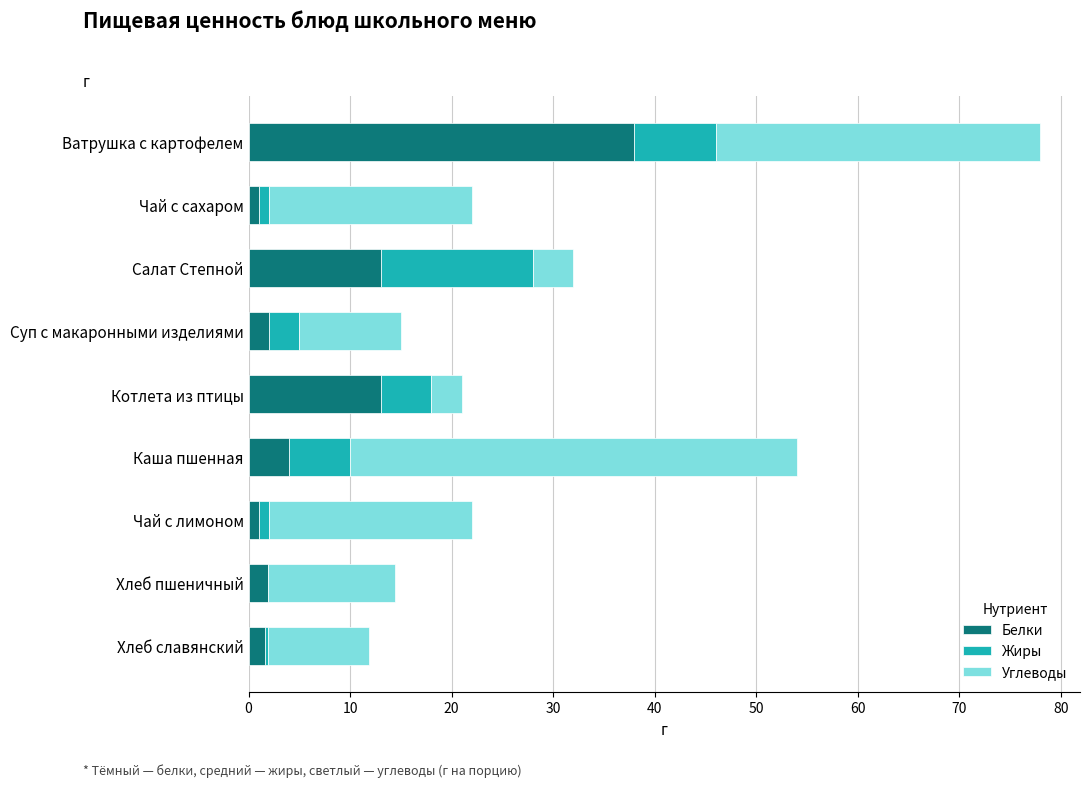

At which category is the sum across all series the highest?

Ватрушка с картофелем